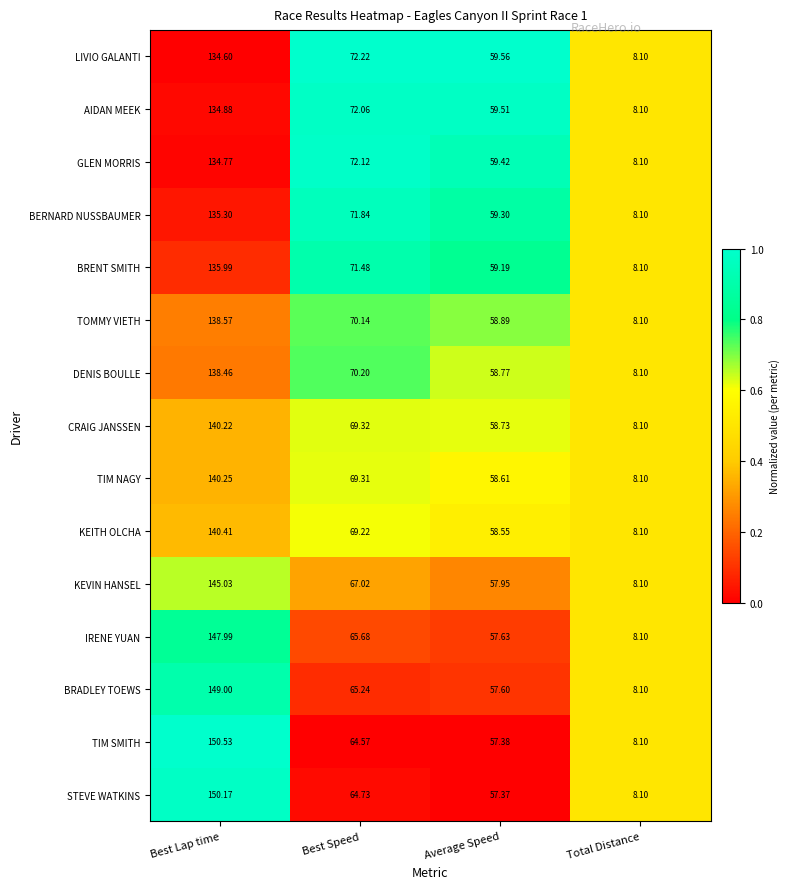

Which series changed the most between Best Lap time and Average Speed?

TIM SMITH